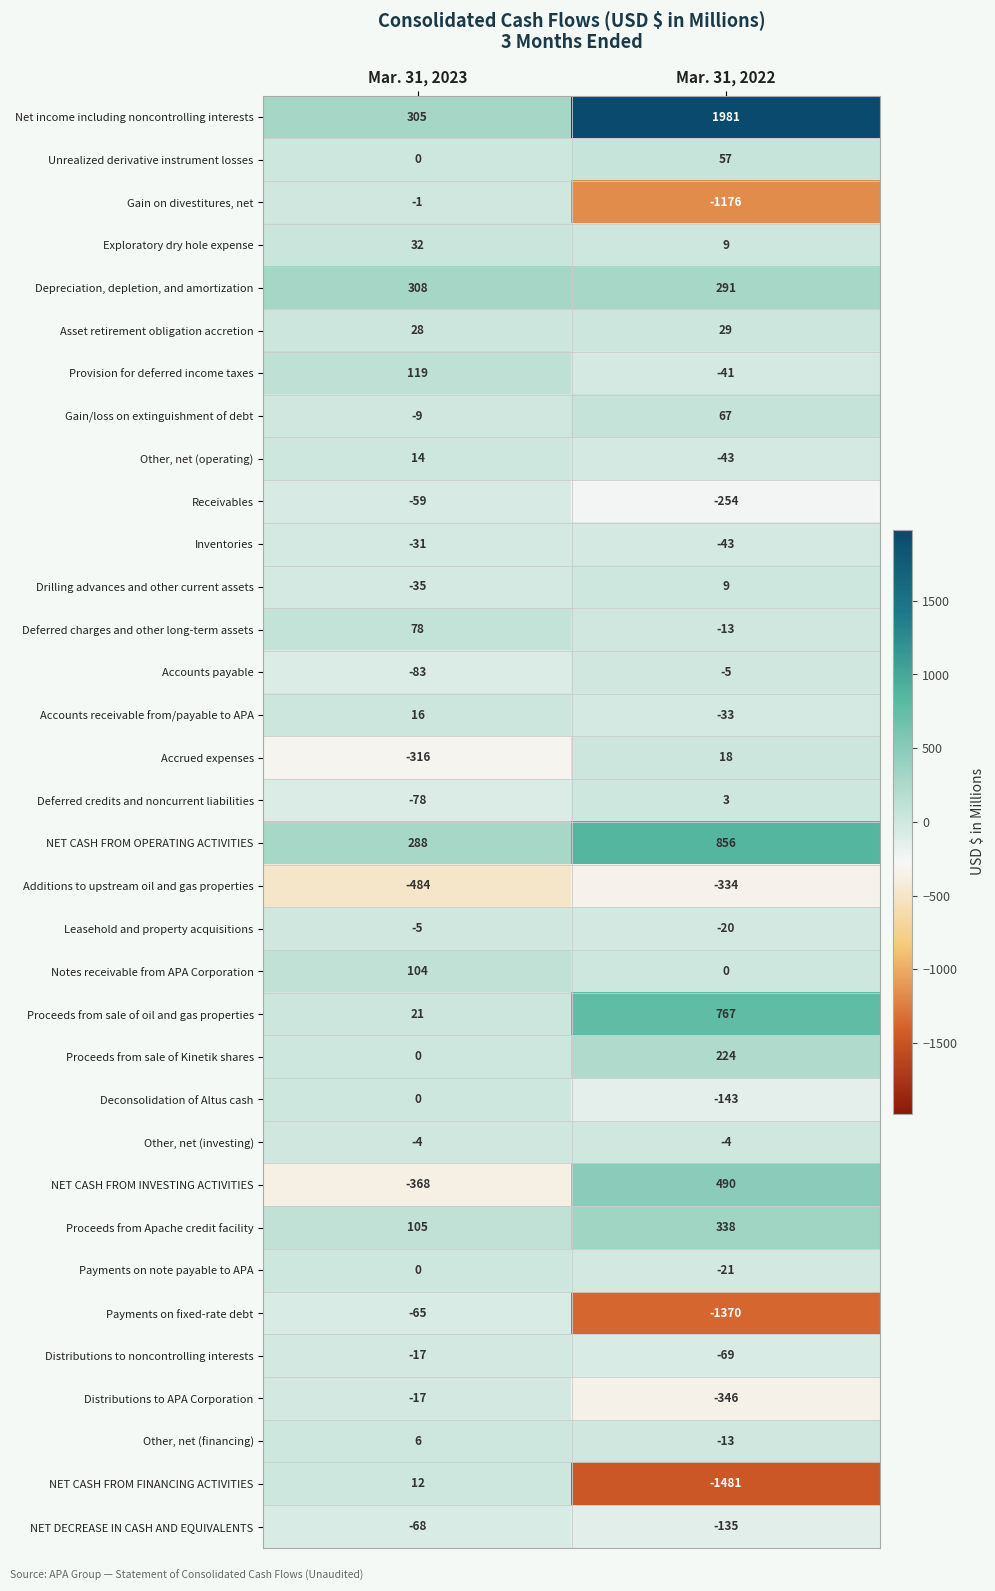

What is the smallest value displayed?

-1481